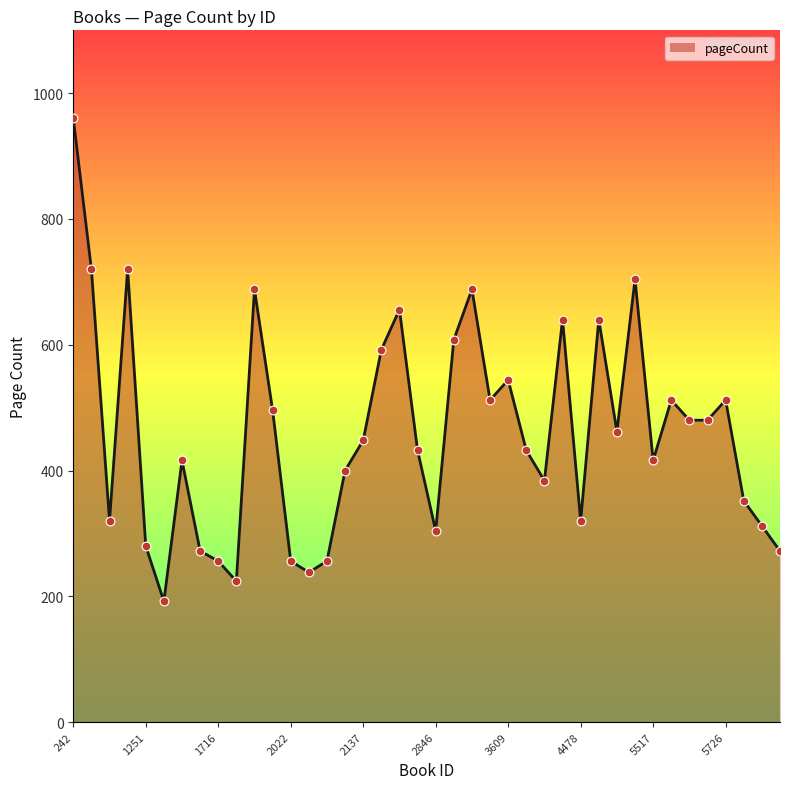

What is the maximum value shown in the chart?

960